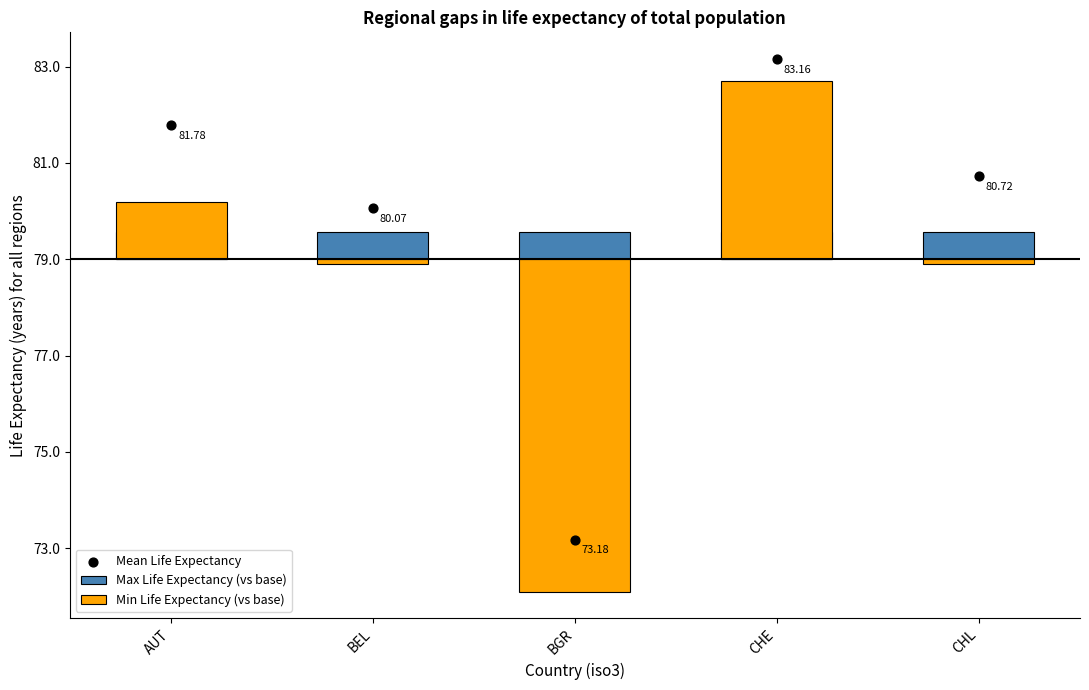

Which series reaches the maximum Y coordinate?

Mean Life Expectancy